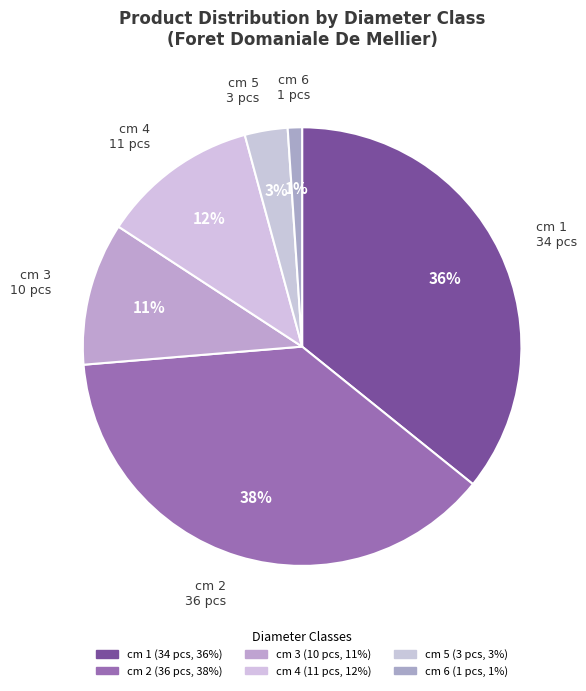

Do cm 3 and cm 2 together represent more than half of the pie?

No